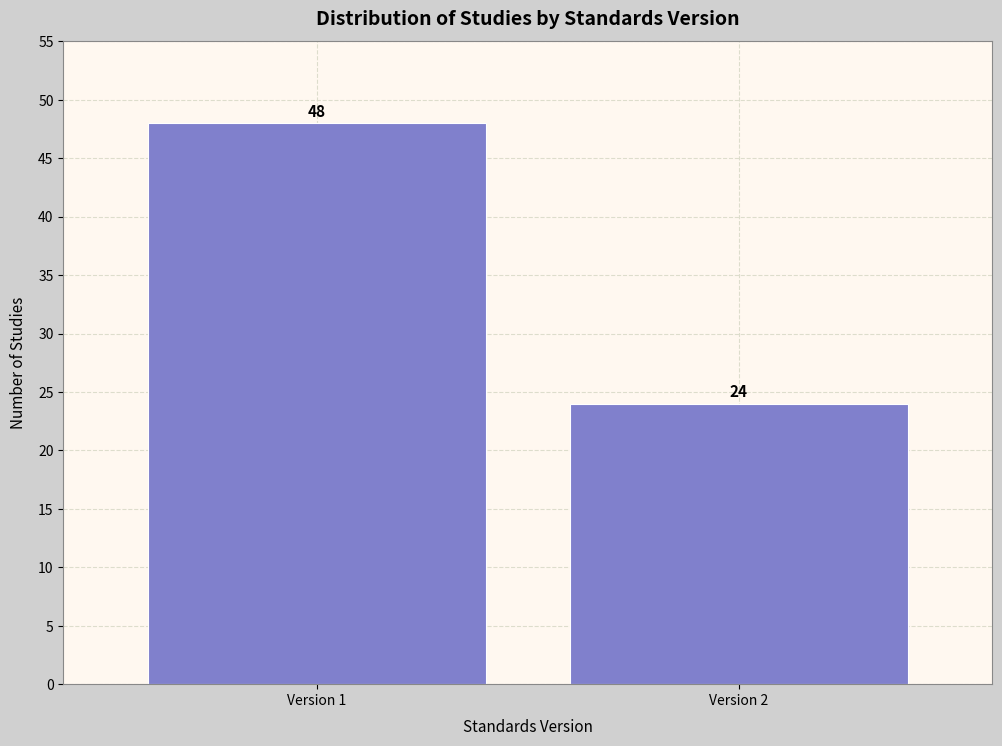

Reading left to right, what are all the values shown in this chart?

48	24